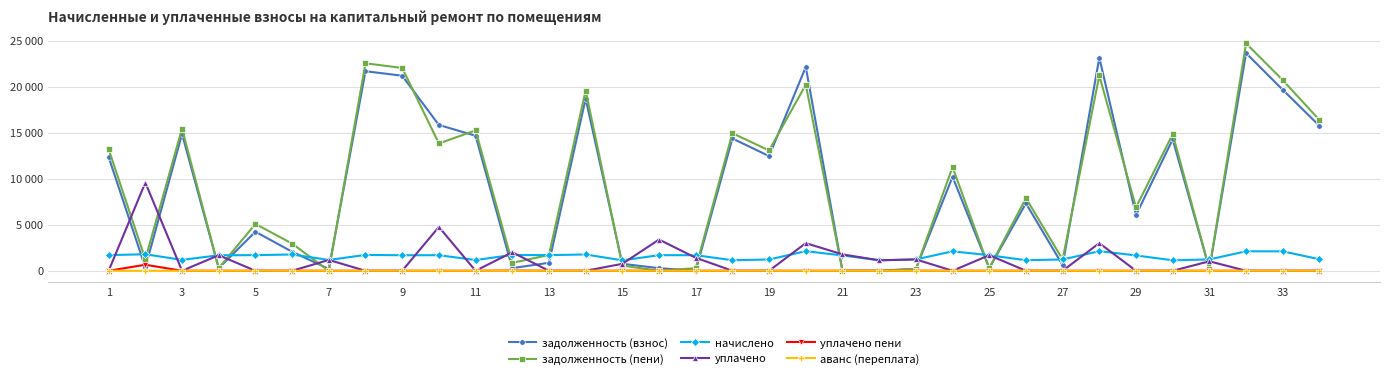

Does the chart have visible grid lines?

Yes